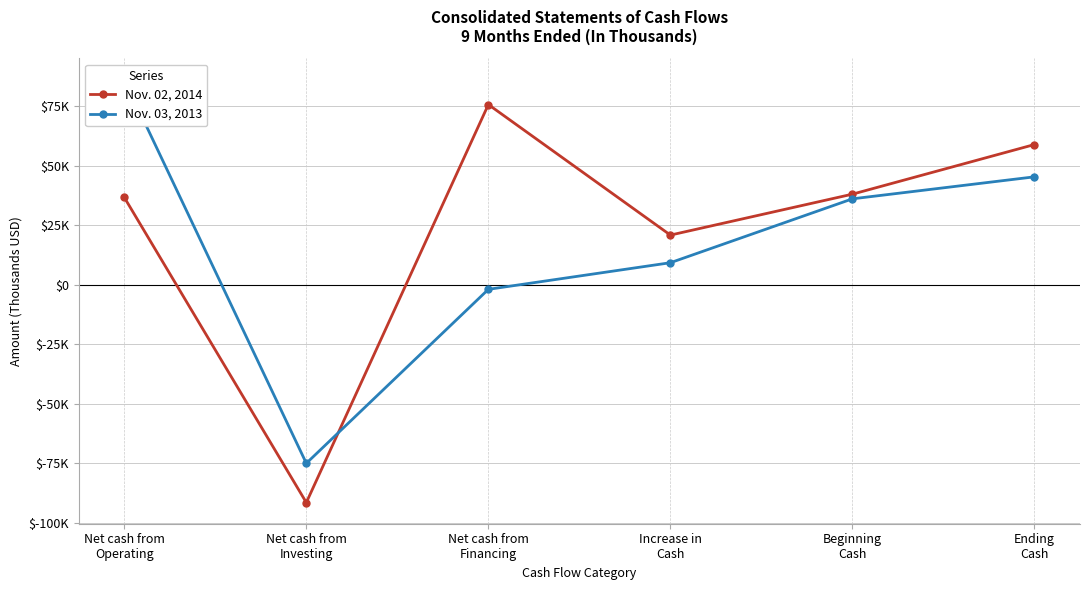

Which series has the largest total across all categories?

Nov. 02, 2014